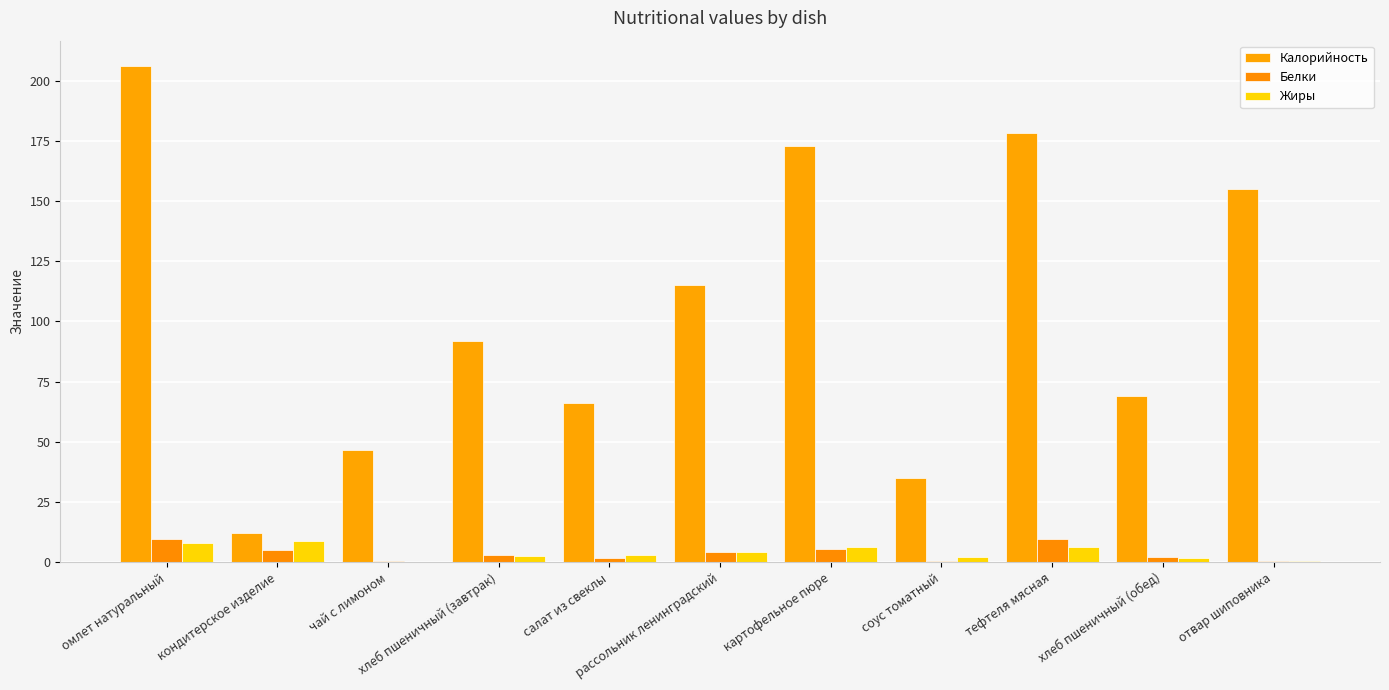

Reading left to right, extract all data points from this chart.

Калорийность: 206.3	12.0	46.6	92.0	66.0	115.0	172.9	35.0	178.3	69.0	155.0
Белки: 9.5	5.2	0.5	3.2	1.8	4.3	5.7	0.5	9.6	2.4	0.6
Жиры: 8.2	9.0	0.0	2.4	3.0	4.2	6.2	2.2	6.5	1.8	0.5